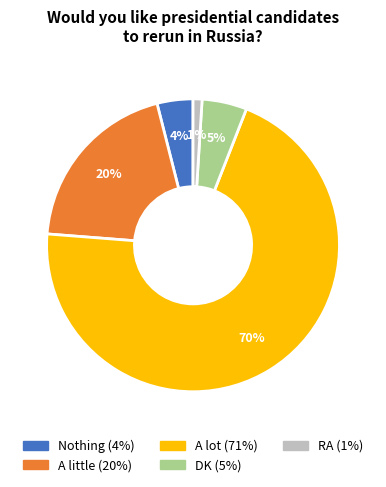

Between A lot and Nothing, which is larger?

A lot